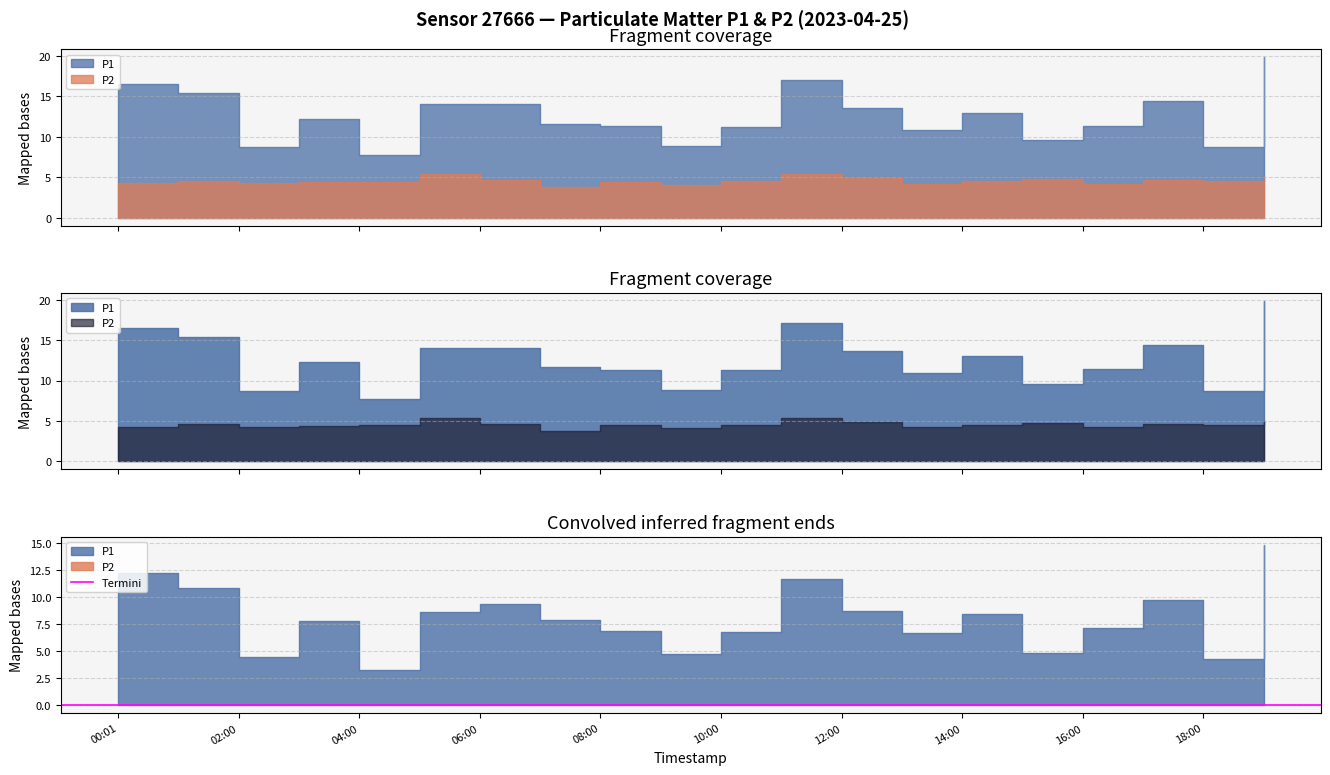

True or false: P1 and P2 intersect in this chart.

False